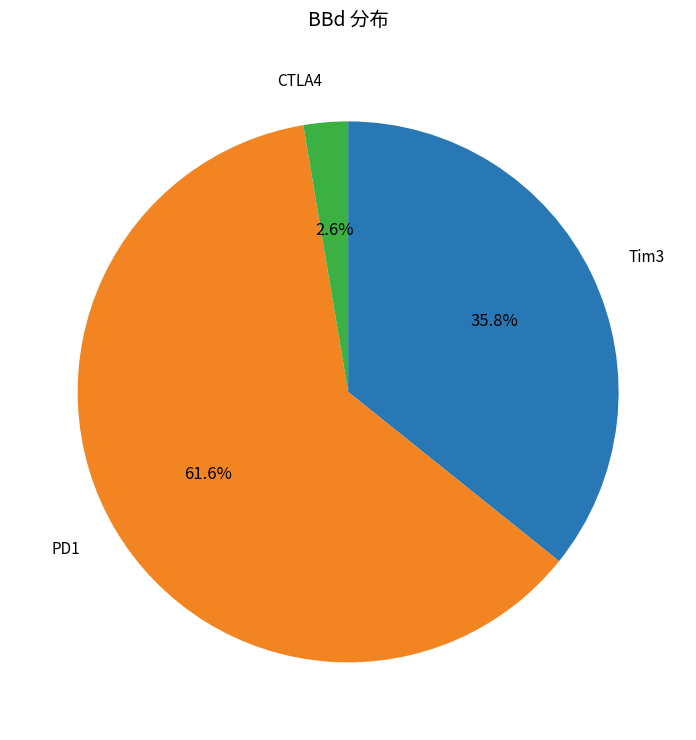

Is there a majority slice in this chart?

Yes